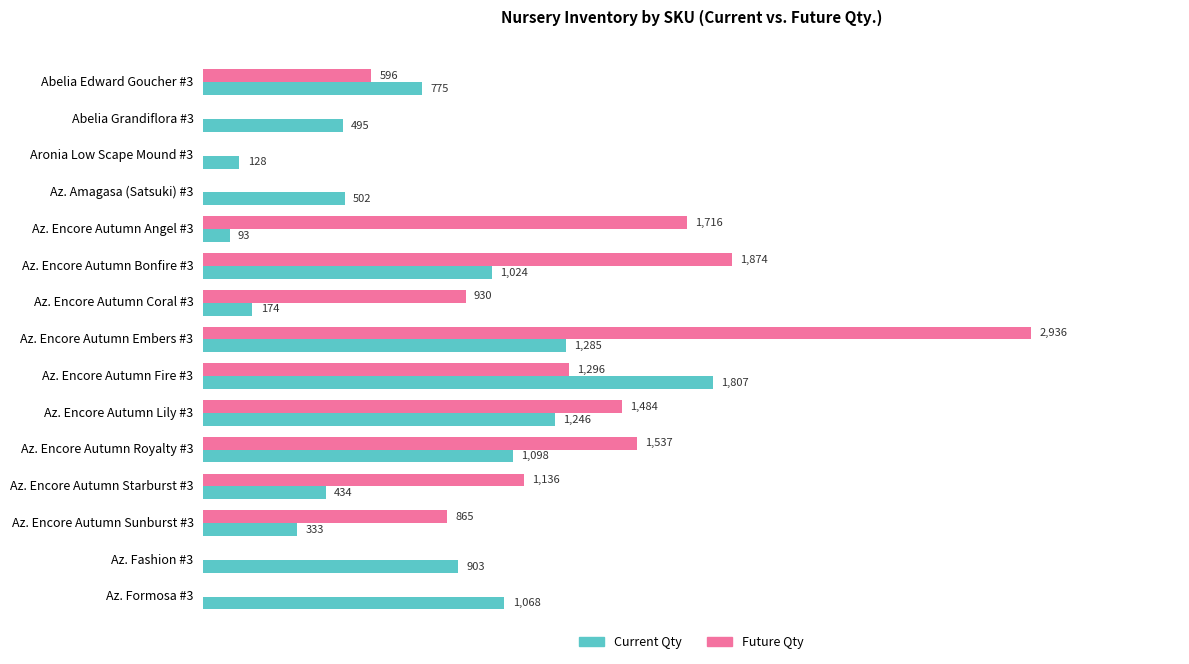

Is the value of Future Qty at Az. Encore Autumn Embers #3 greater than the value of Current Qty at Abelia Edward Goucher #3?

Yes